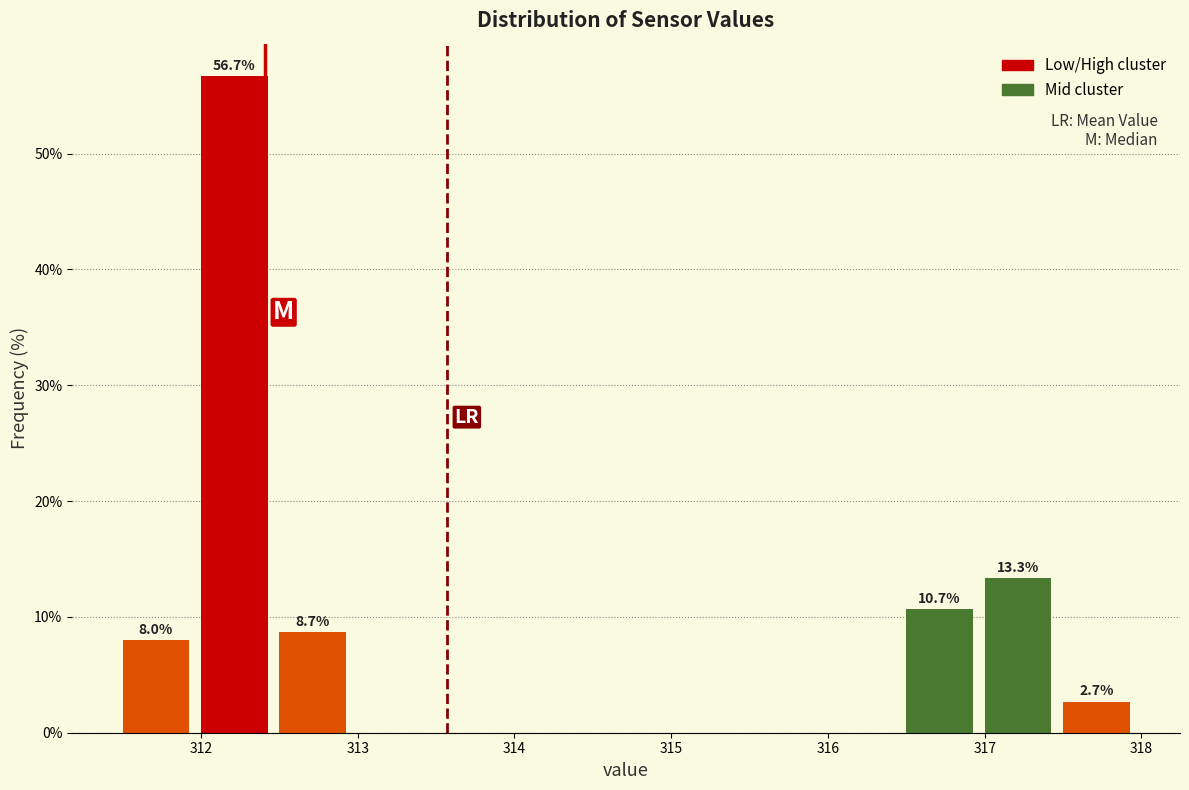

Over which range of the x-axis is the bar tallest?

312.0 to 312.5